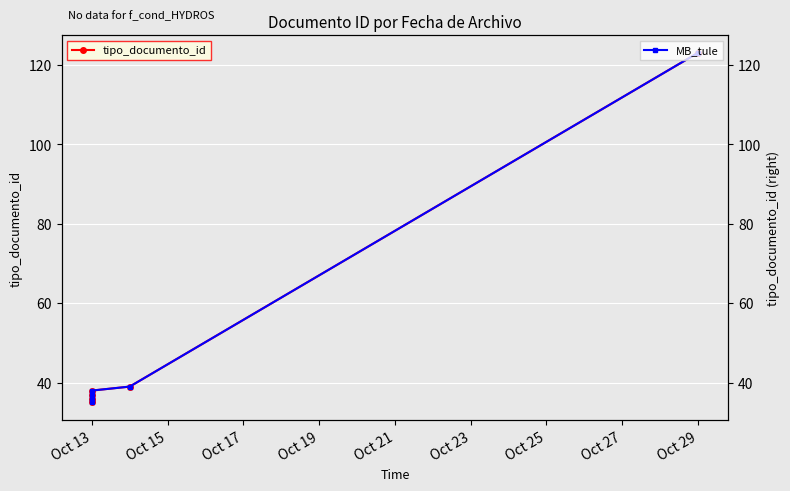

Which series changed the most between Oct 19 and Oct 21?

tipo_documento_id